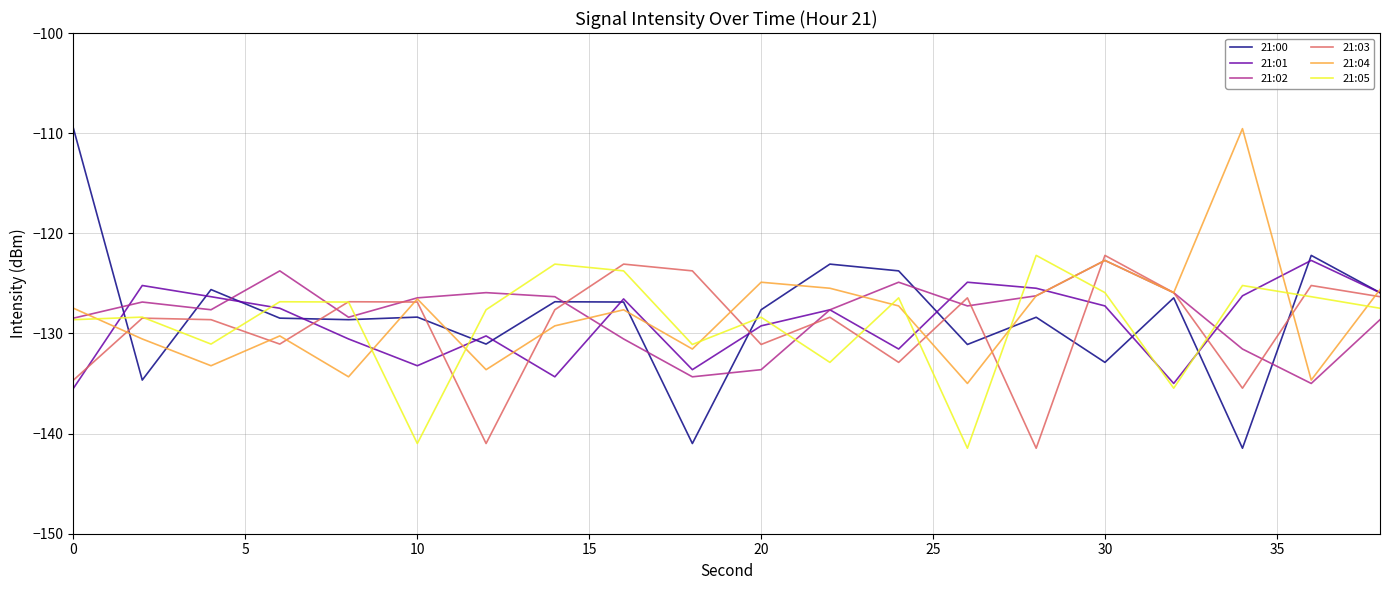

Which series has the largest range (max minus min)?

21:00